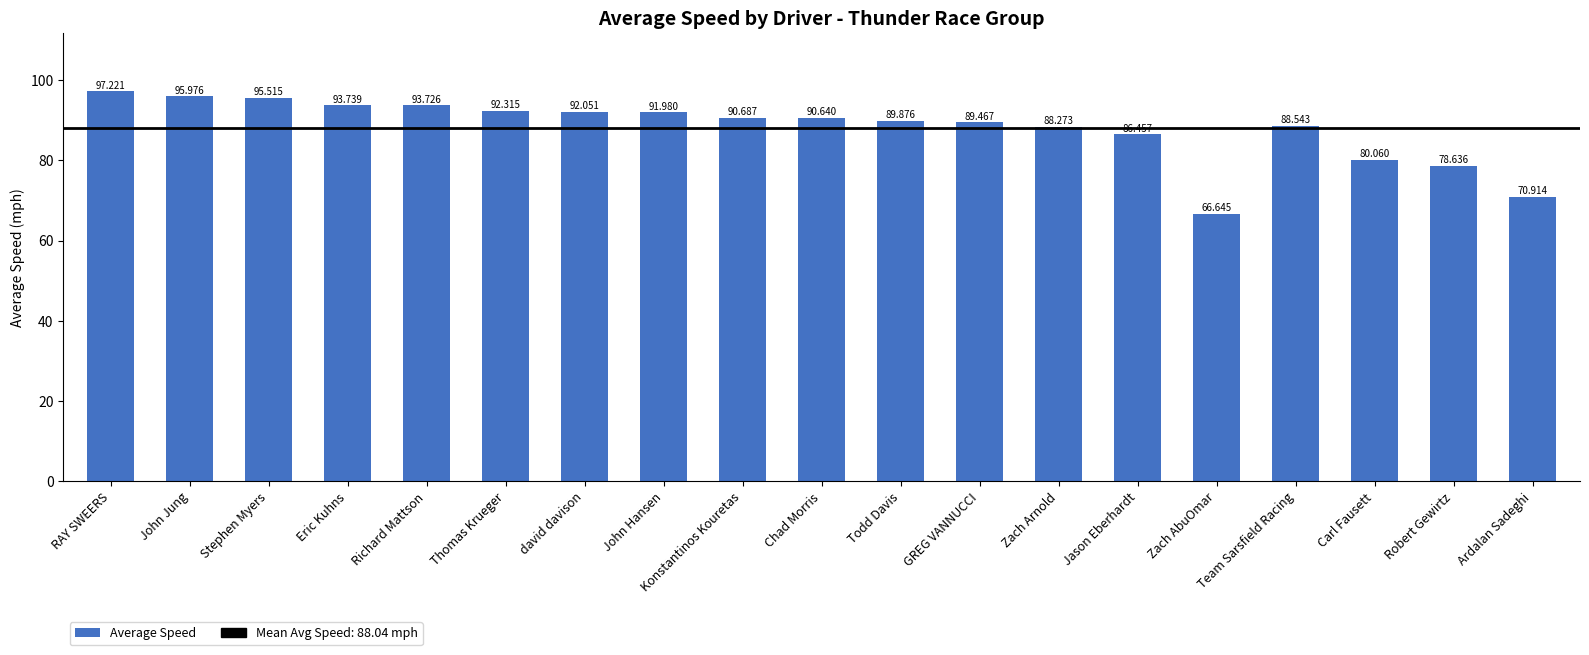

Where is the data nearest to the value 81?

Carl Fausett